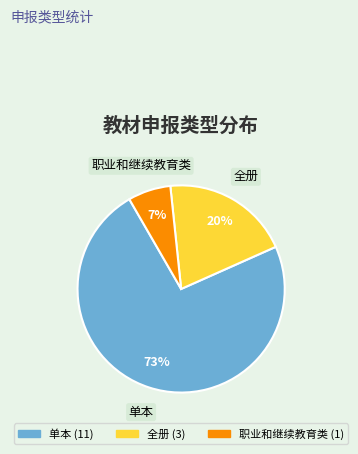

Rank the categories by value from lowest to highest.

职业和继续教育类, 全册, 单本